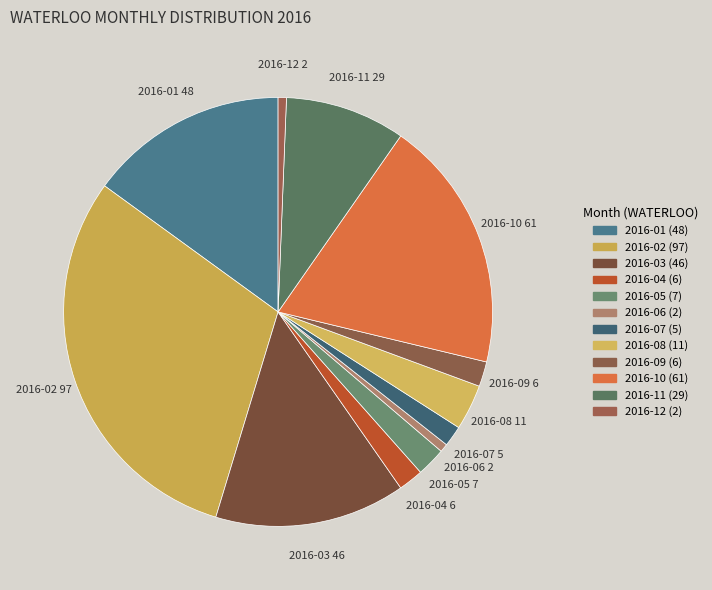

Do 2016-11 and 2016-07 together represent more than half of the pie?

No